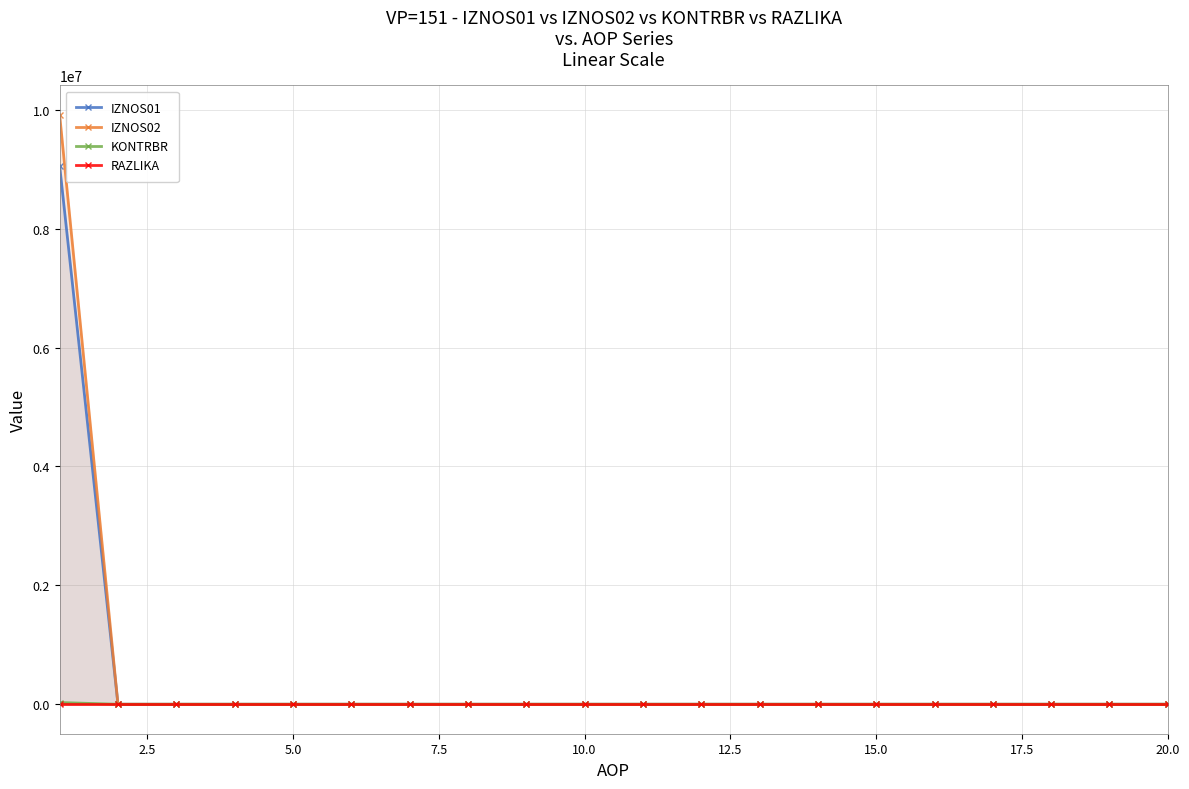

True or false: KONTRBR and IZNOS01 intersect in this chart.

False